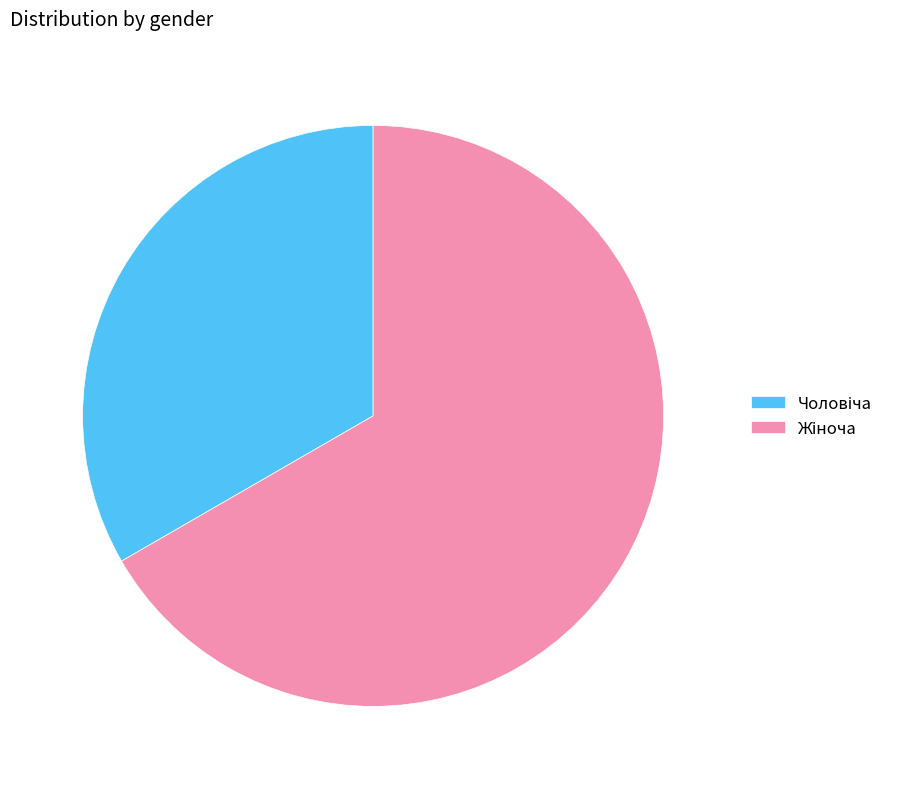

Is there any slice that represents more than half of the pie?

Yes